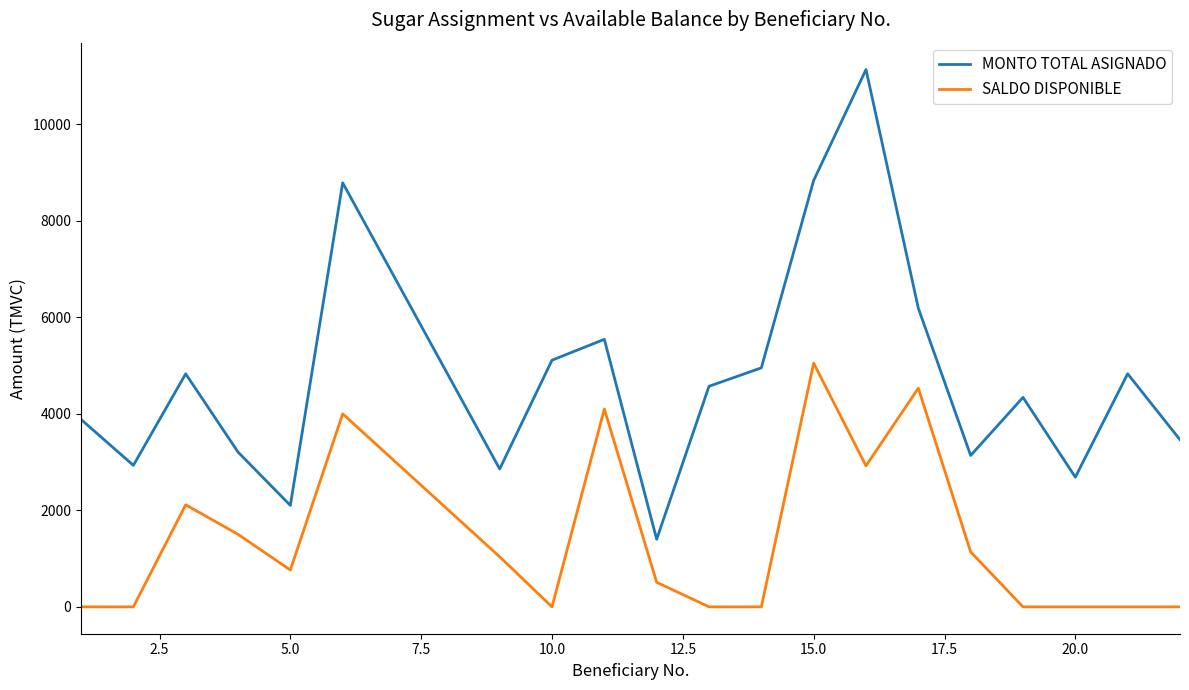

Which series has the largest total across all categories?

MONTO TOTAL ASIGNADO